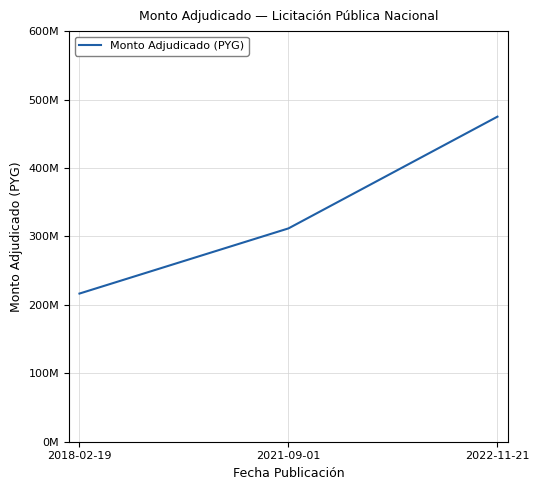

Reading left to right, extract all data points from this chart.

216500000	311718750	475000000